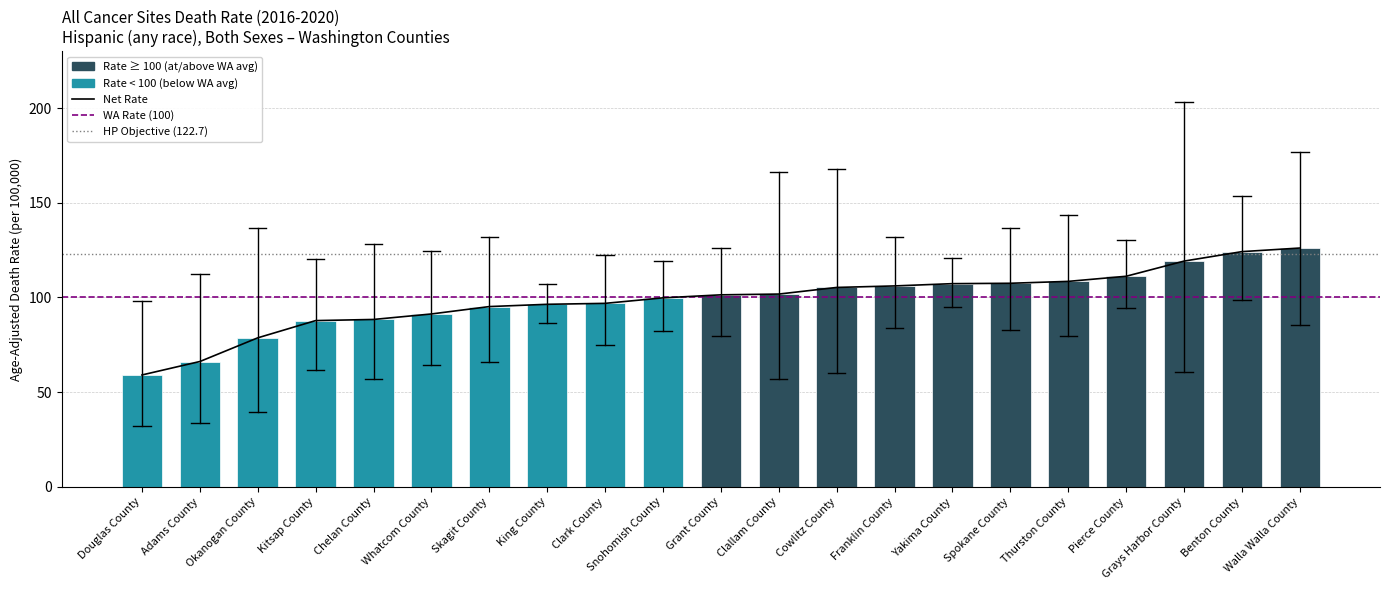

What is the sum of the Lower CI values at Spokane County and Thurston County?

162.3